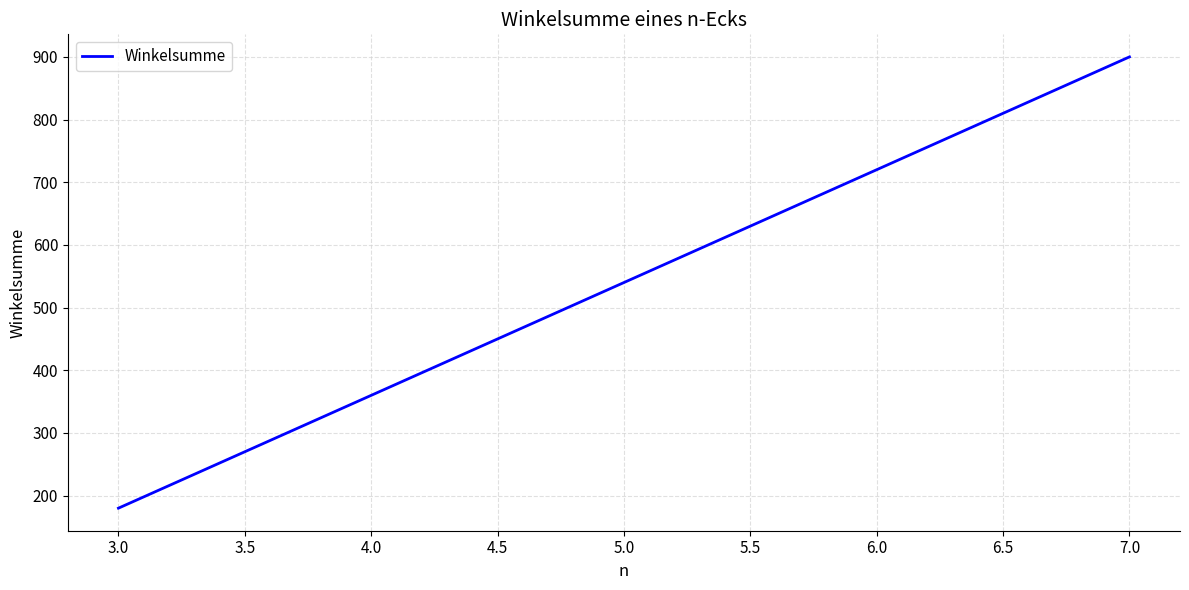

Reading right to left, what are all the values shown in this chart?

900	720	540	360	180